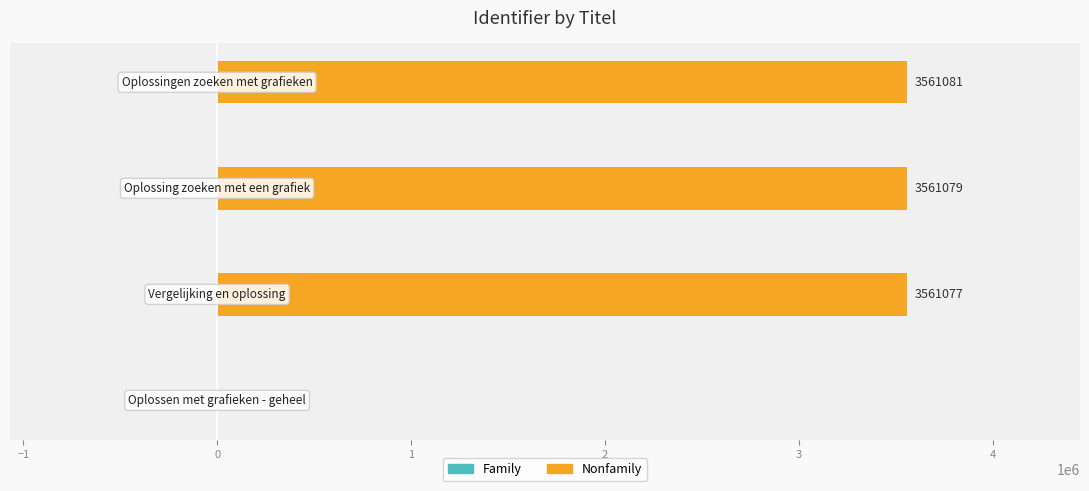

What is the maximum value shown in the chart?

3561081